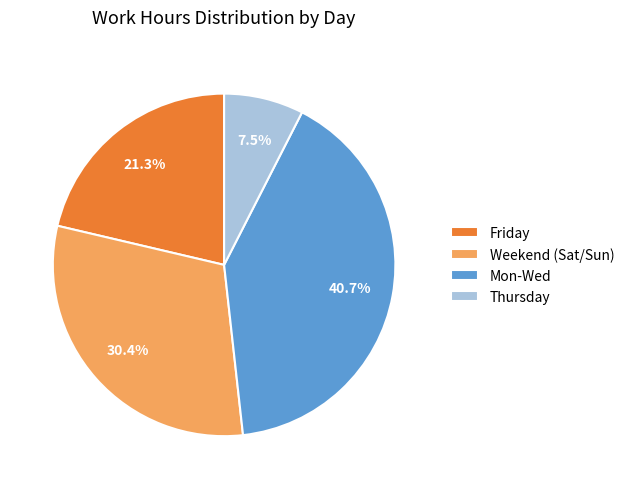

Rank the categories by value from highest to lowest.

Mon-Wed, Weekend (Sat/Sun), Friday, Thursday